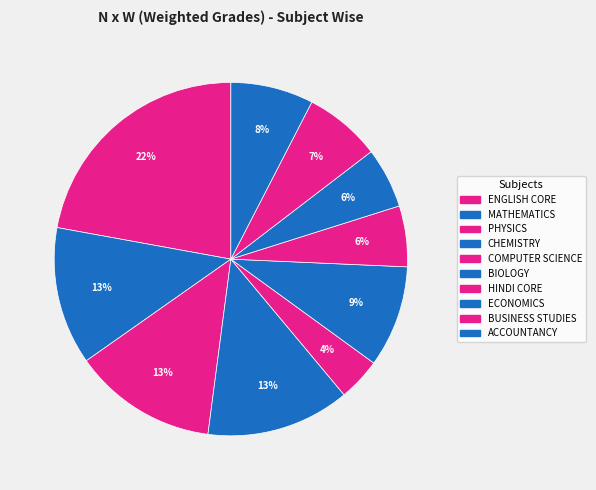

Is it true that COMPUTER SCIENCE is 4% of the pie?

True